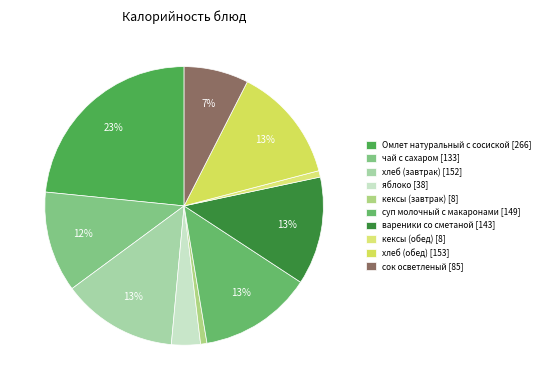

To the nearest percent, what is the difference between the чай с сахаром and суп молочный с макаронами slice percentages?

1%